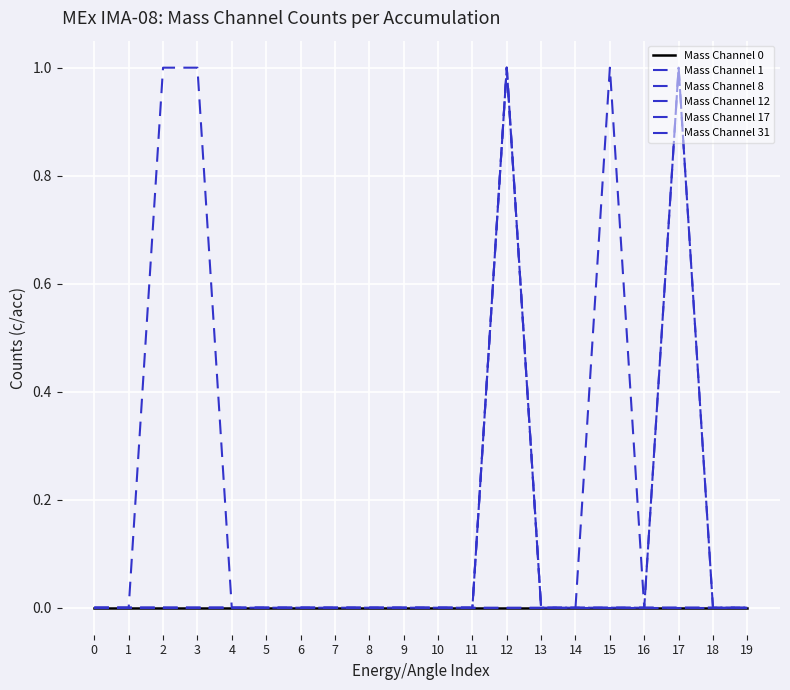

Does the chart have visible grid lines?

Yes